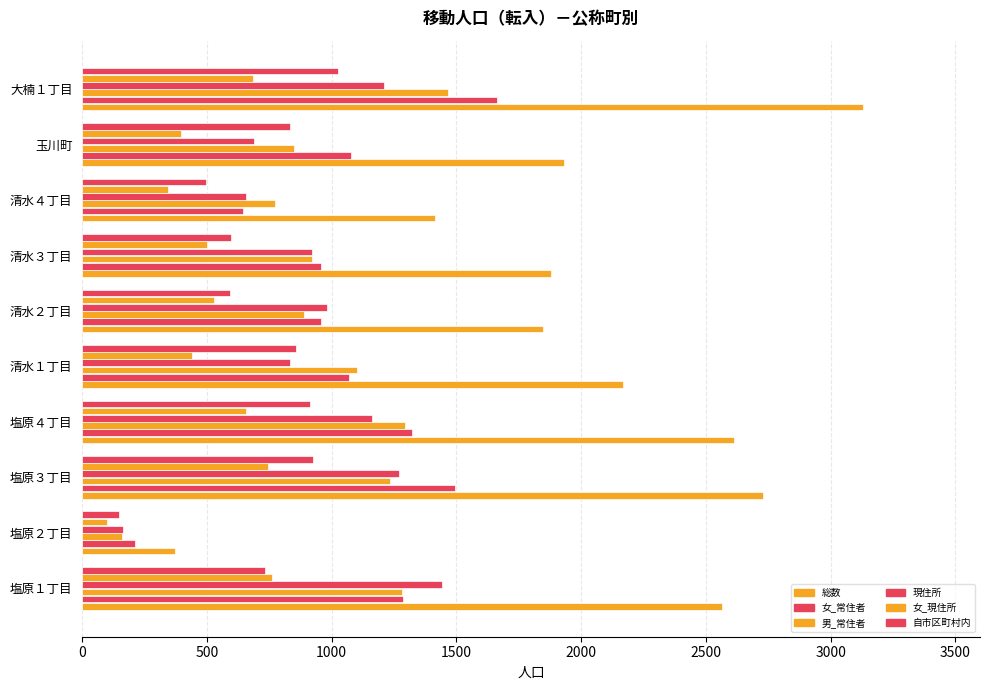

What is the smallest value displayed?

99